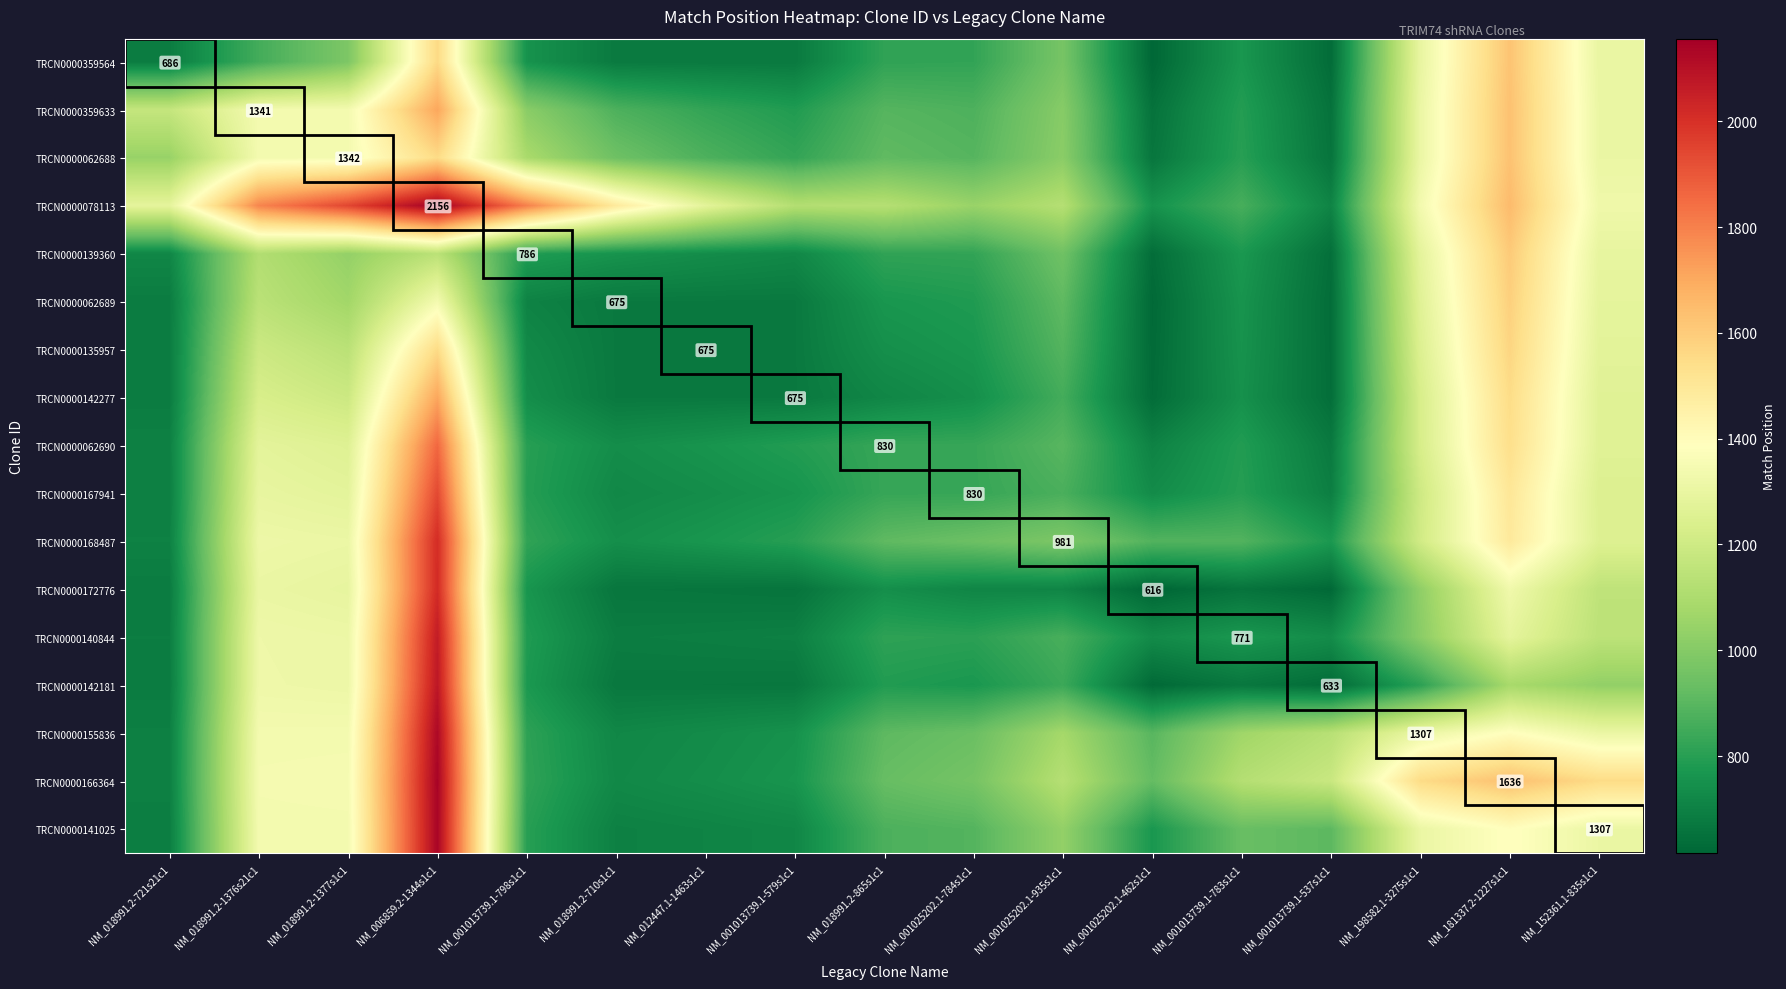

How many data points in TRCN0000062690 are above 830?

7